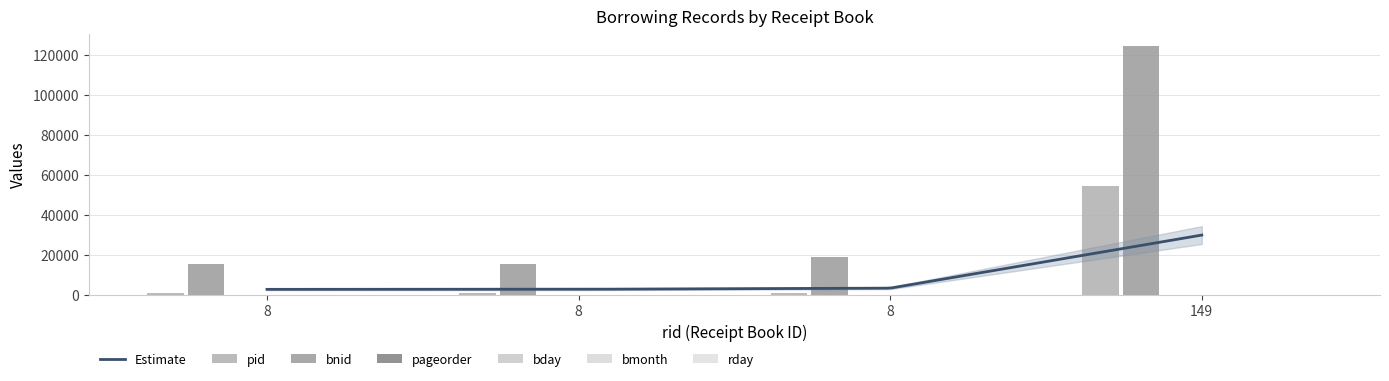

What is the highest value of the rday series?

23